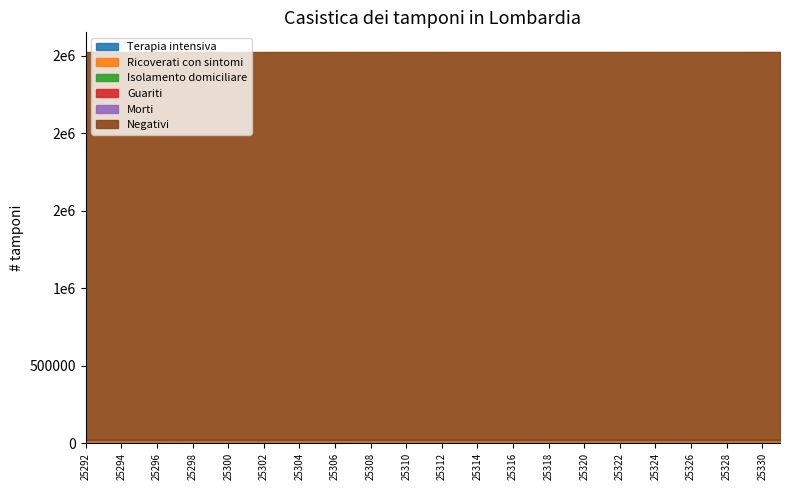

What is the sum of all Isolamento domiciliare values?

27256